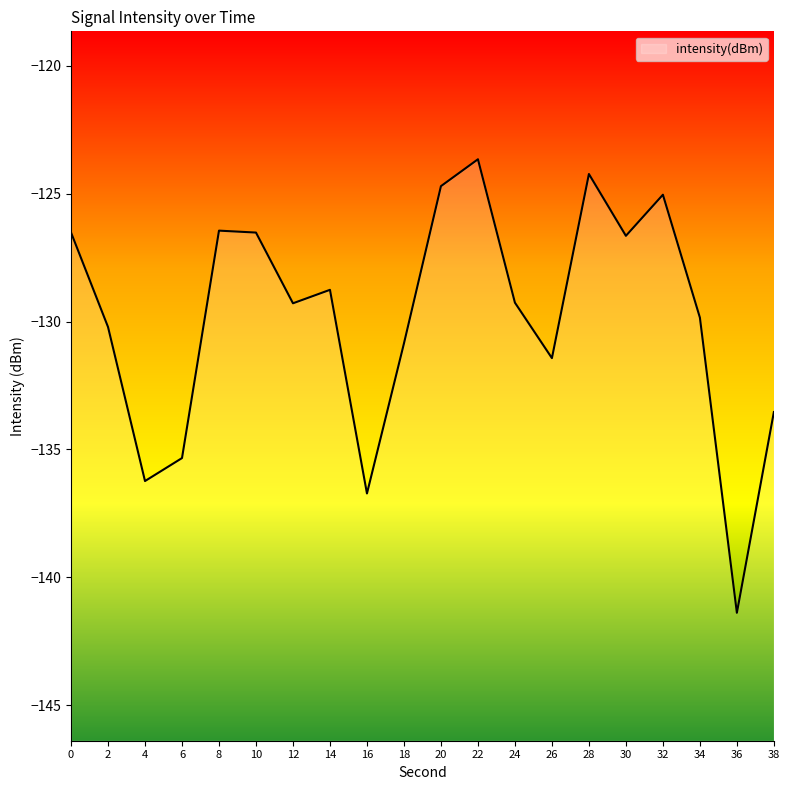

What is the approximate value at 32?

-125.0